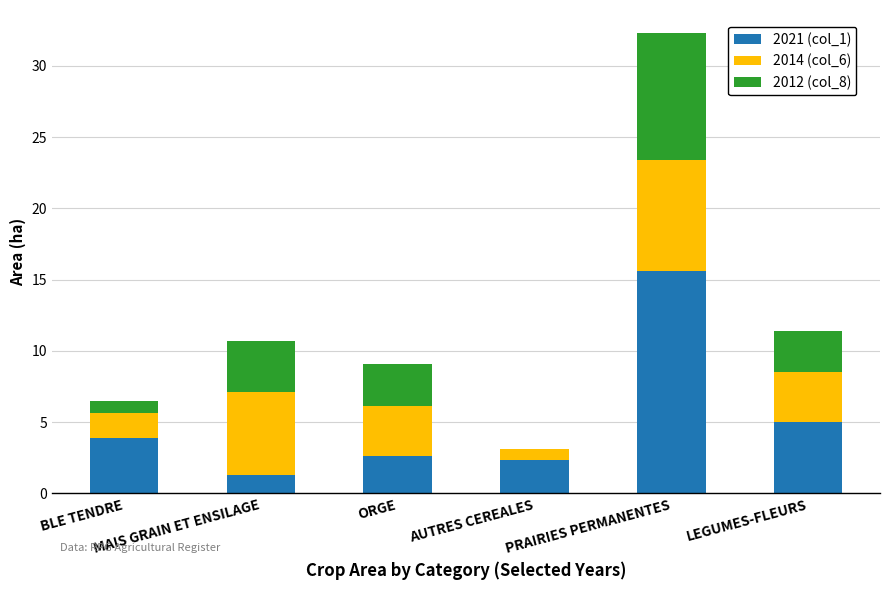

What is the maximum value for 2021 (col_1)?

15.6